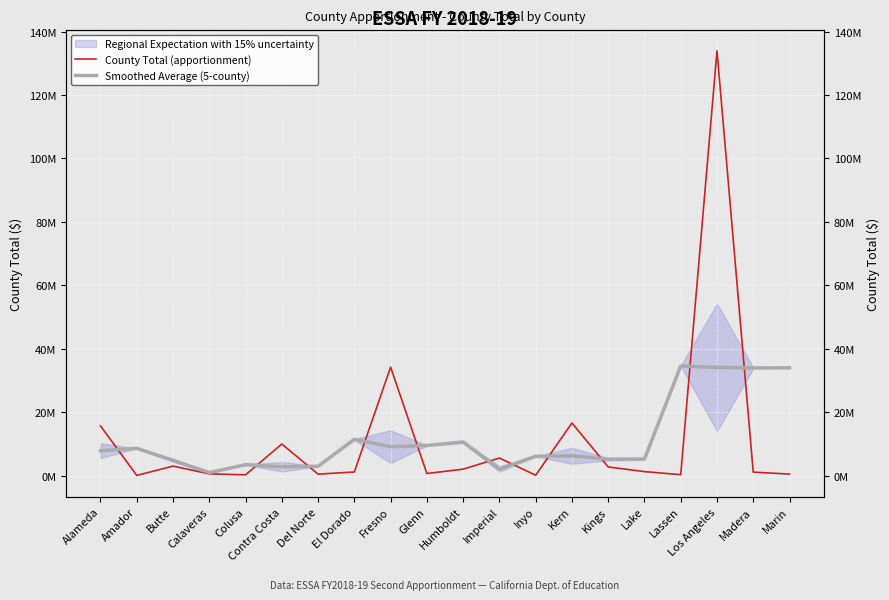

Between Lake and Fresno, which is larger?

Fresno